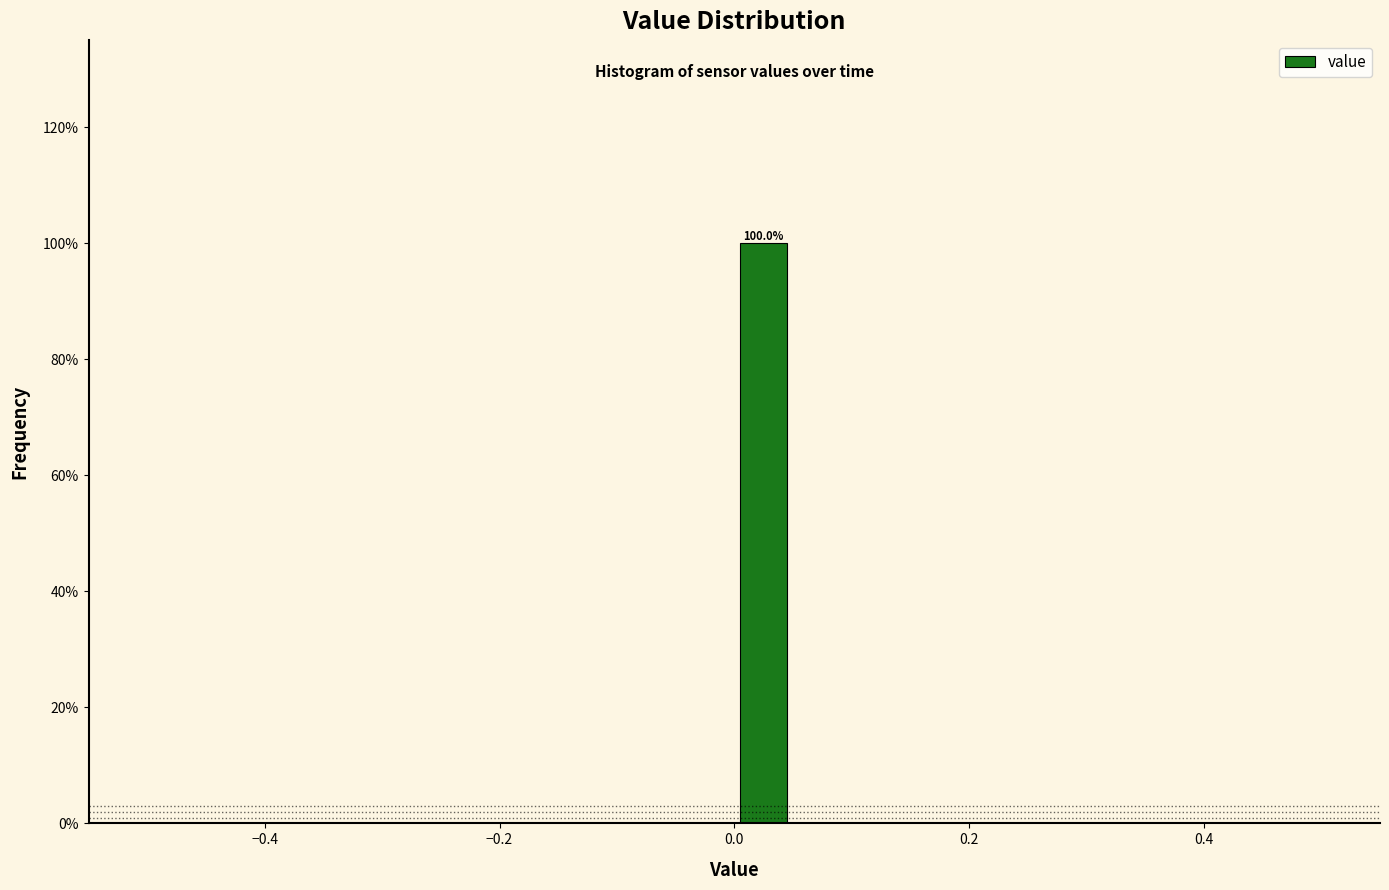

Around what value on the x-axis is the tallest bar? Give the approximate position of its centre, as read against the axis.

0.02